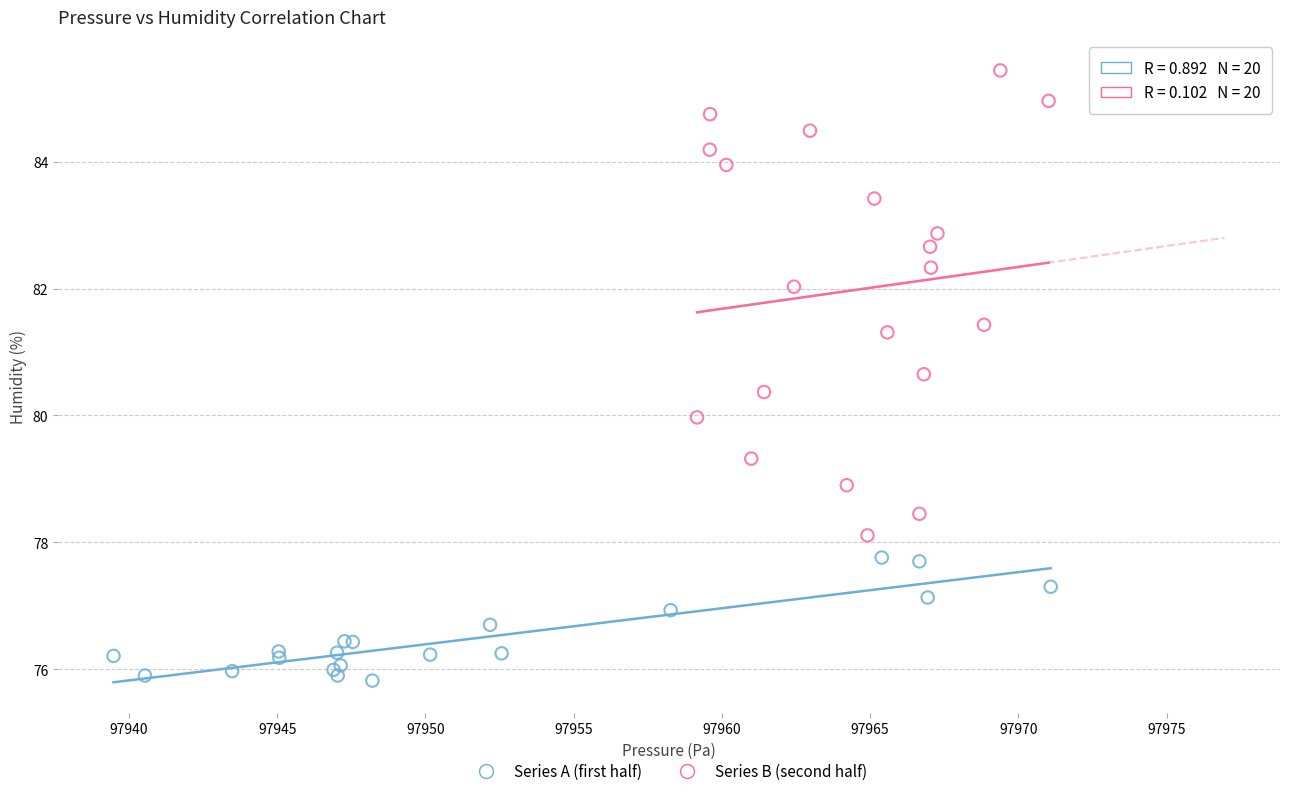

Which series contains the lowest Y value?

Series A (first half)